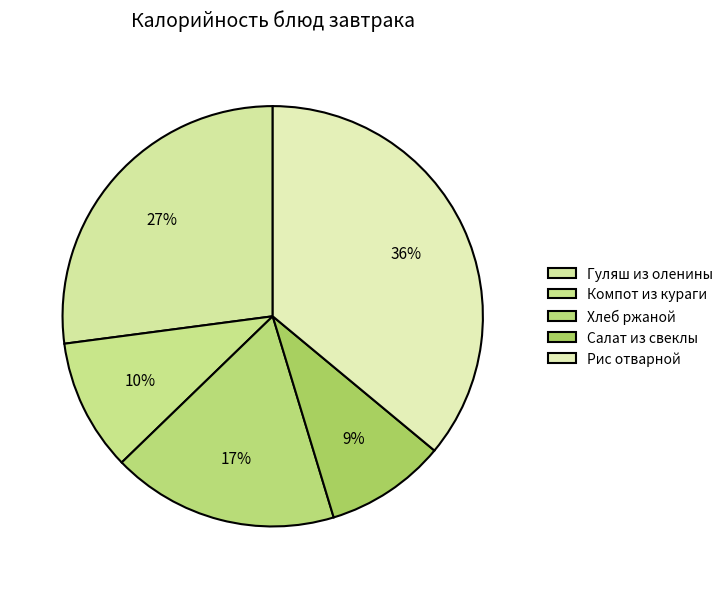

Between Рис отварной and Компот из кураги, which is larger?

Рис отварной